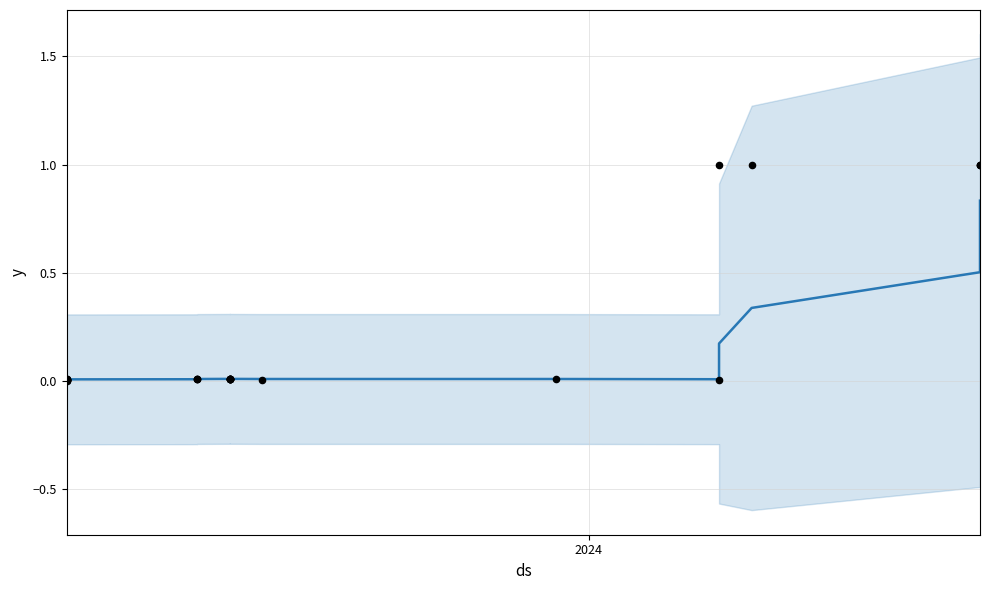

Is the value of actual points at 19 greater than the value of y at 18?

Yes